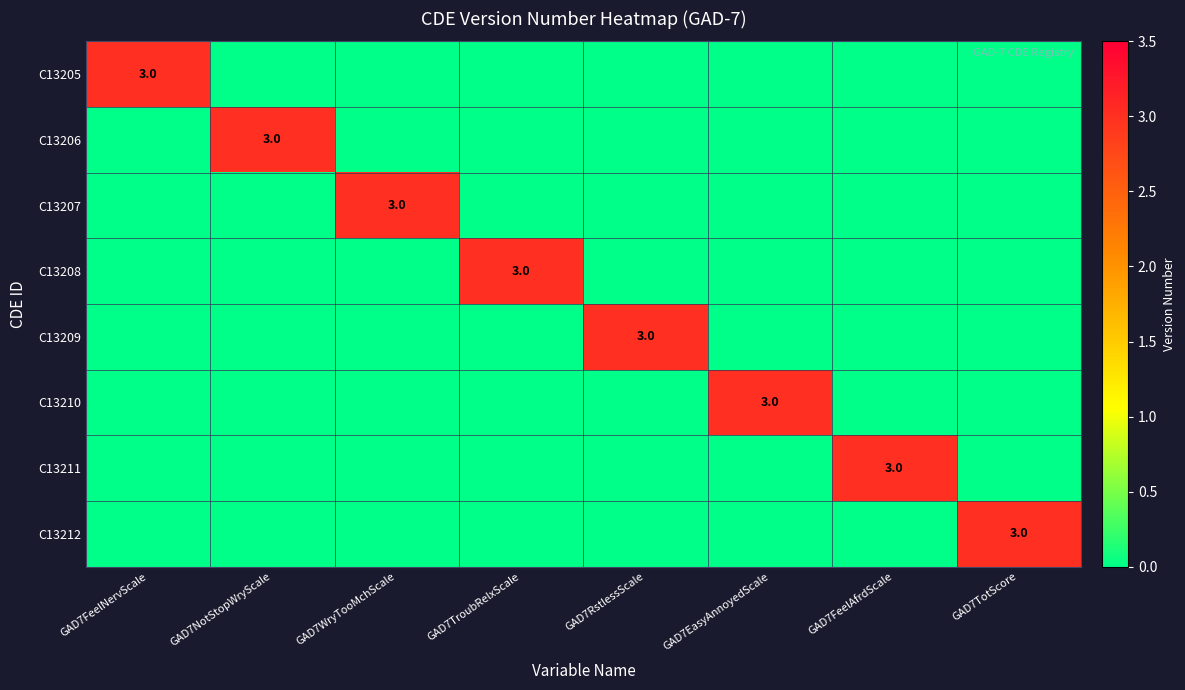

Between GAD7EasyAnnoyedScale and GAD7TroubRelxScale, which is larger?

GAD7EasyAnnoyedScale